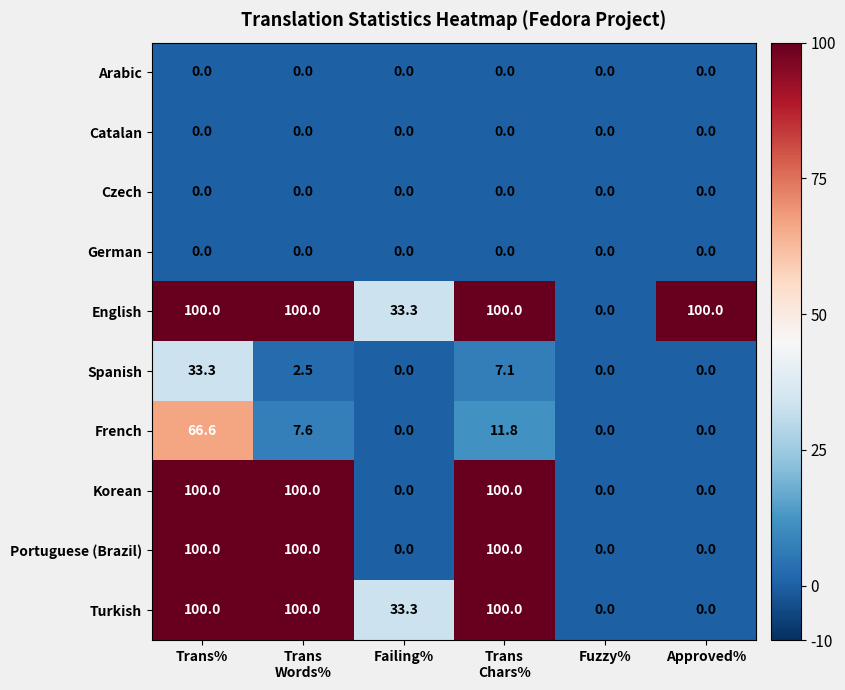

What is the total value across all series at Trans
Chars%?

418.9